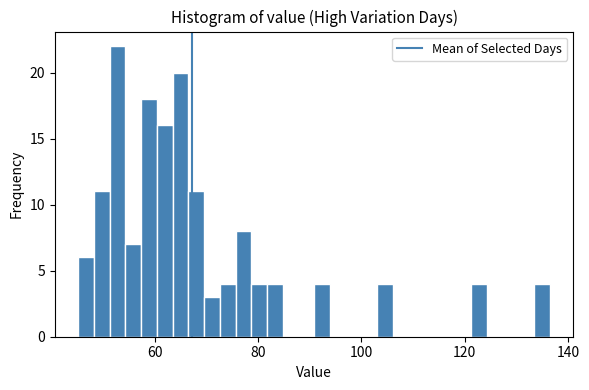

Read against the x-axis, roughly where is the centre of the tallest bar?

52